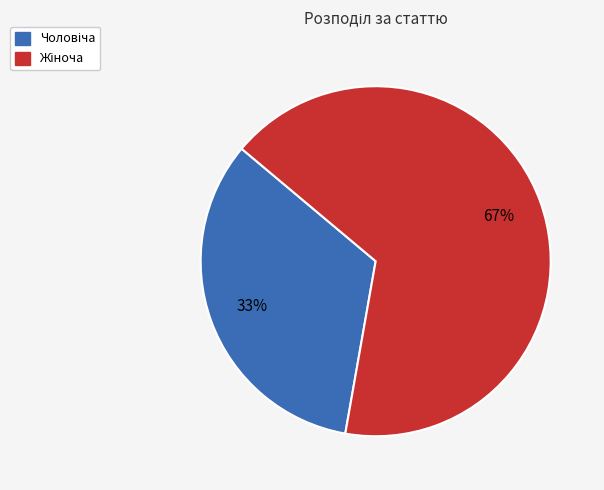

Is there a majority slice in this chart?

Yes